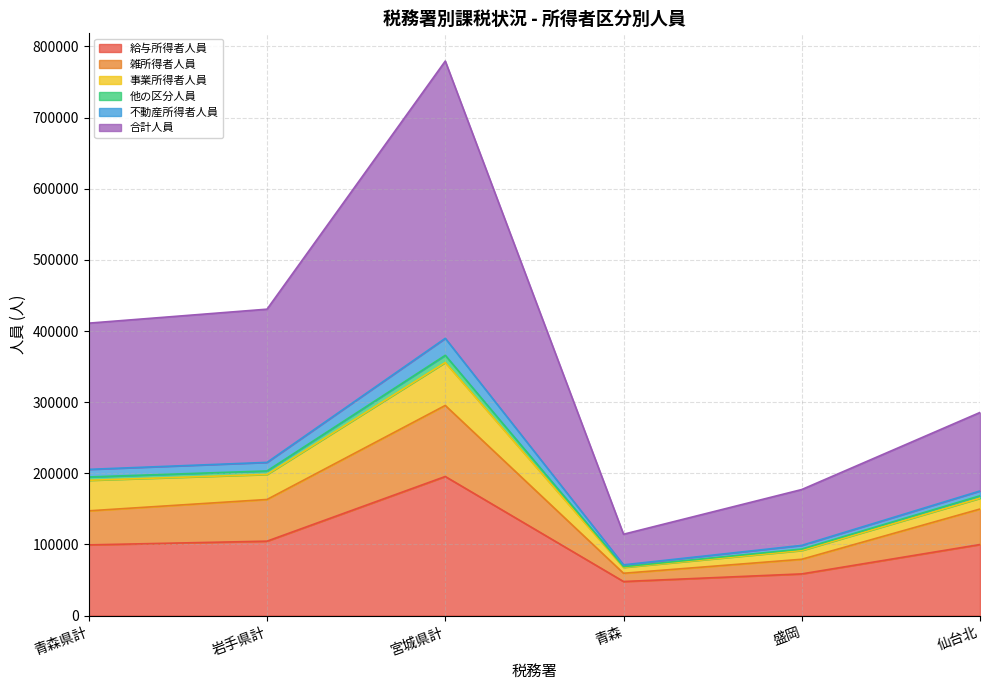

What is the label of the 2nd point from the left?

岩手県計